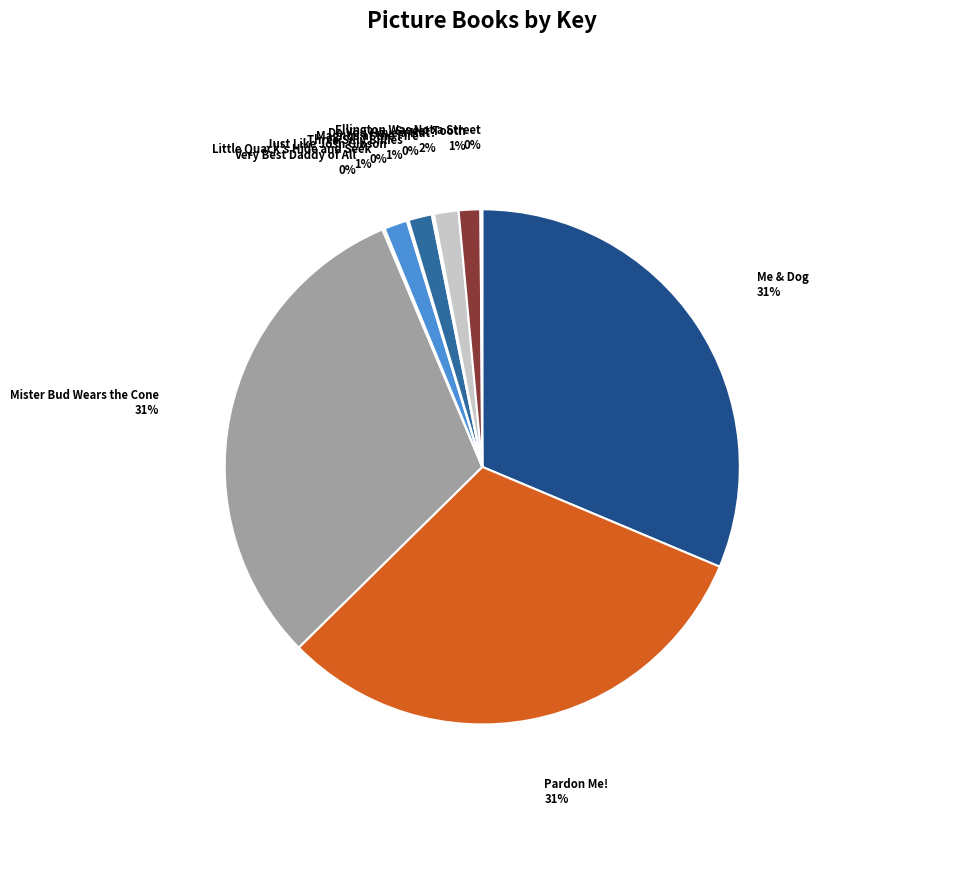

What is the smallest slice in the pie chart?

Just Like Josh Gibson